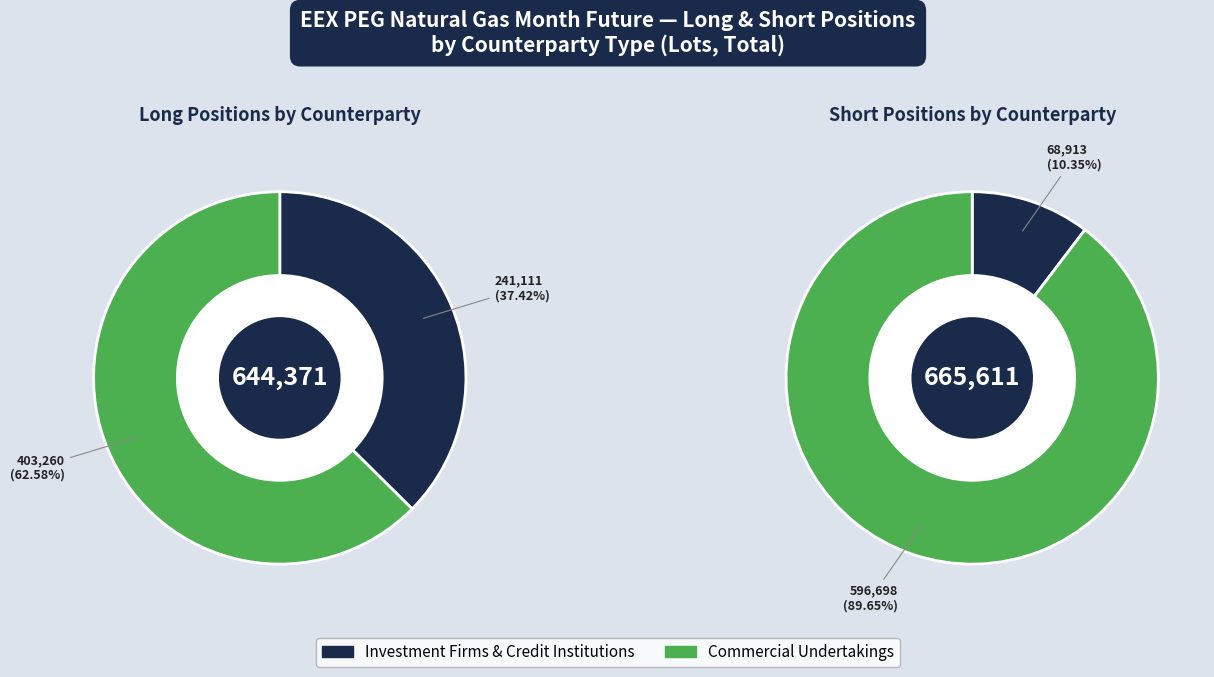

True or false: Commercial Undertakings (Long) accounts for 77% of the total.

False